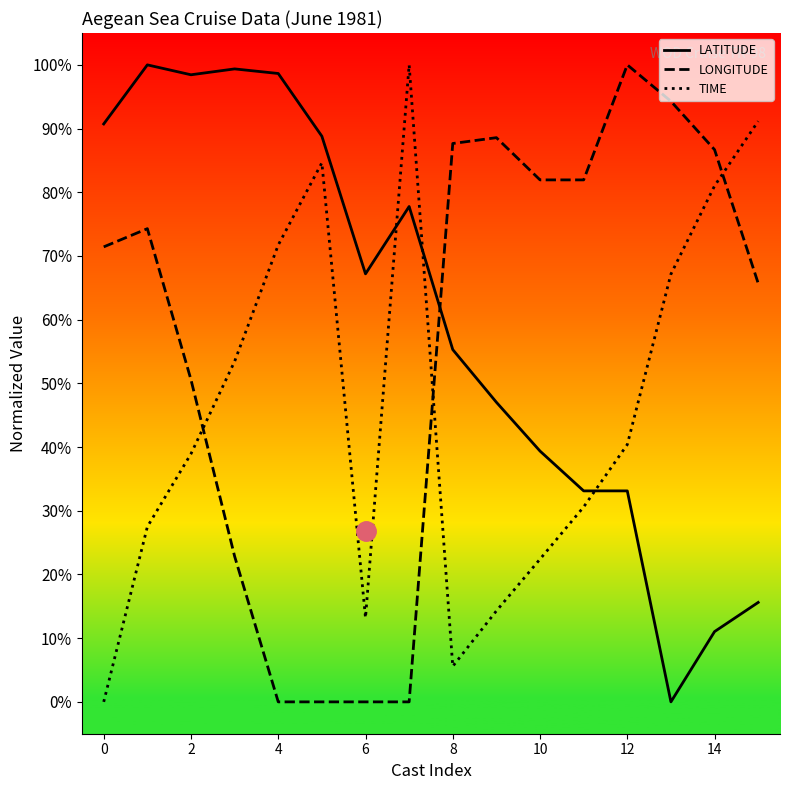

After their last crossing, which series has the higher values: TIME or LONGITUDE?

TIME